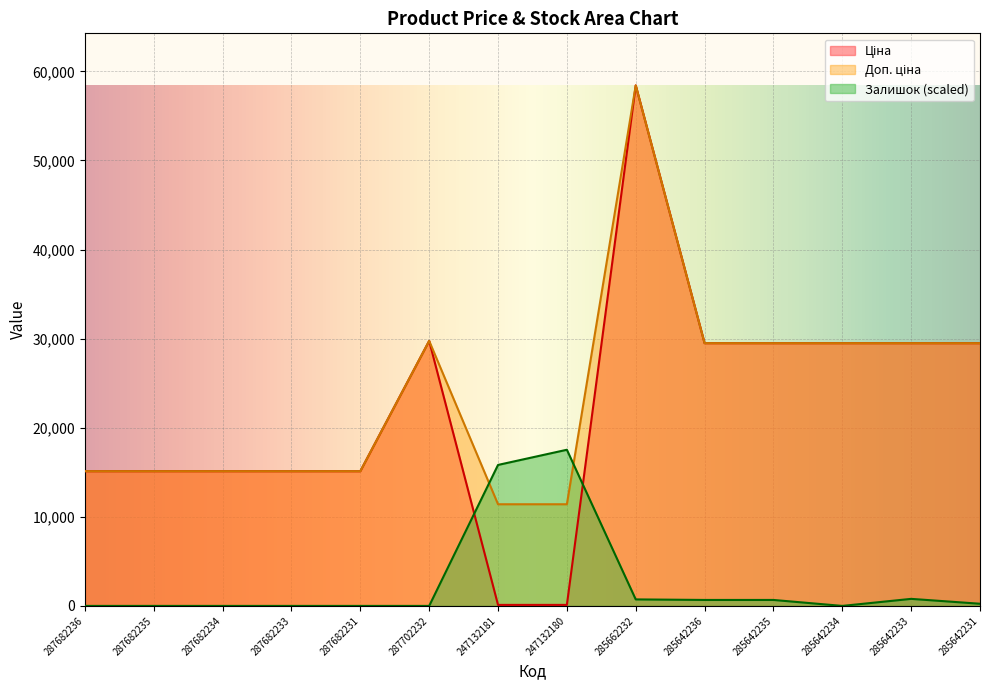

What is the maximum value shown in the chart?

58426.5